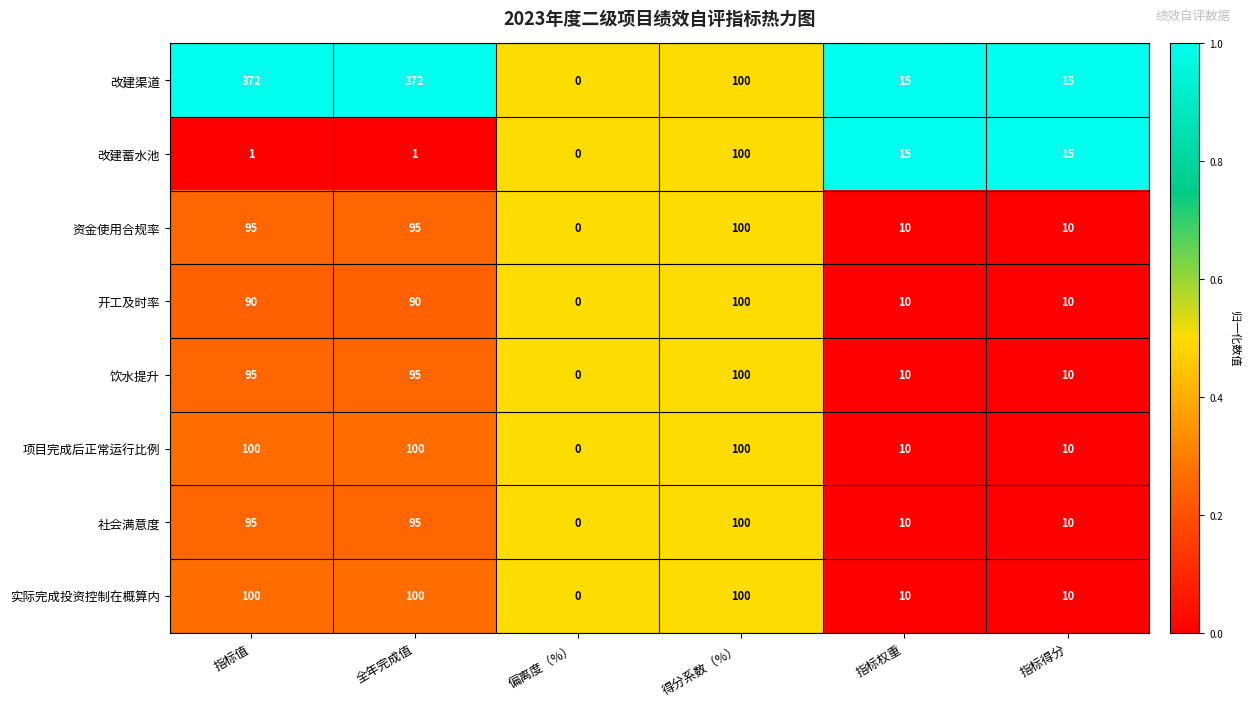

The value of 项目完成后正常运行比例 at 指标权重 is 10. True or false?

True